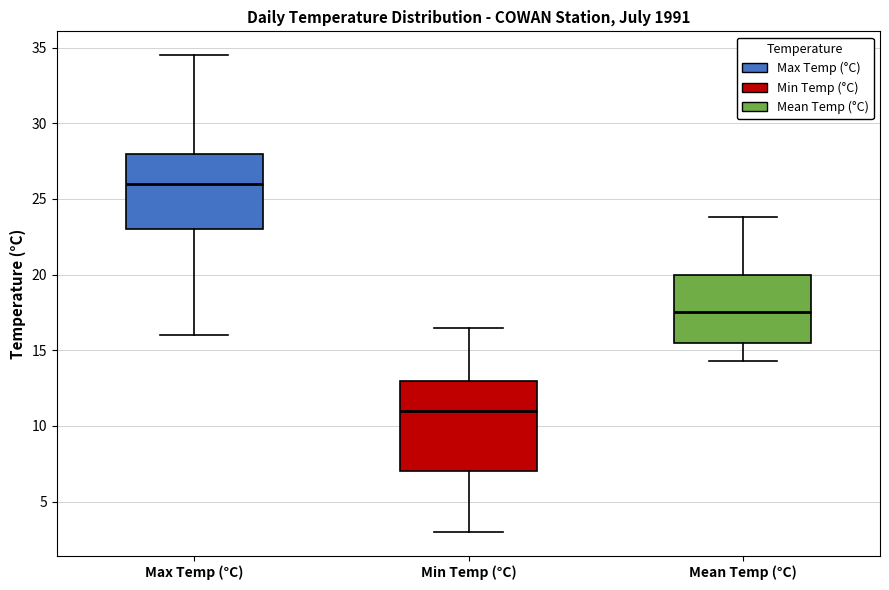

Which box is the tallest, from its lower edge to its upper edge?

Min Temp (°C)